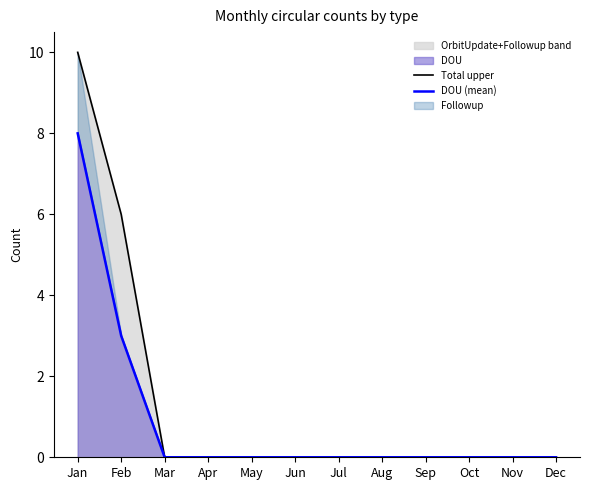

Which series has the widest spread of values?

Total upper